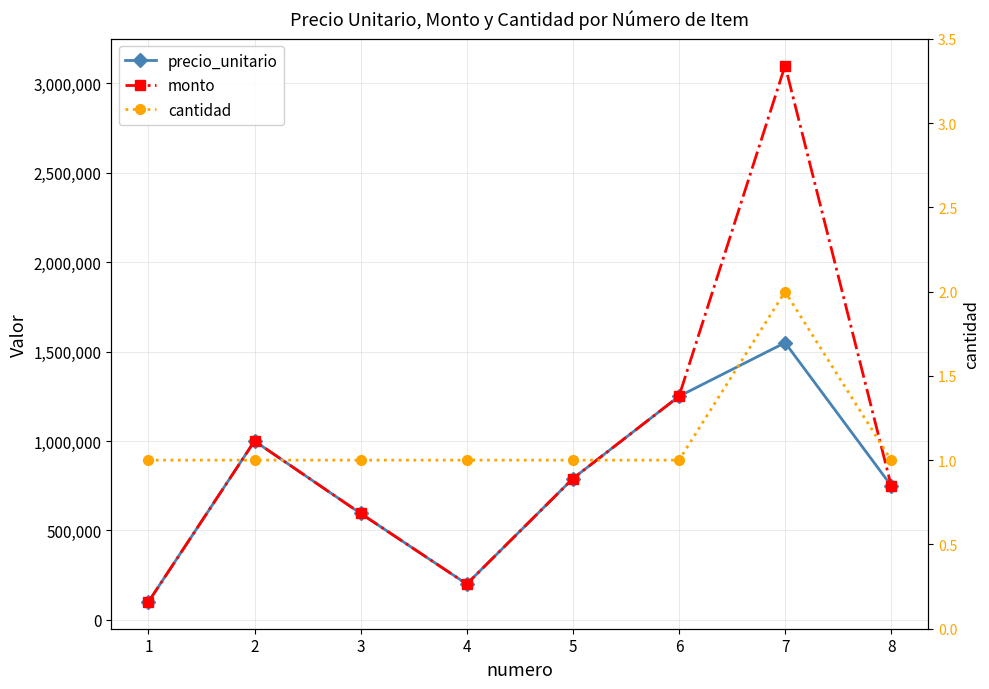

Which series changed the most between 2 and 8?

precio_unitario